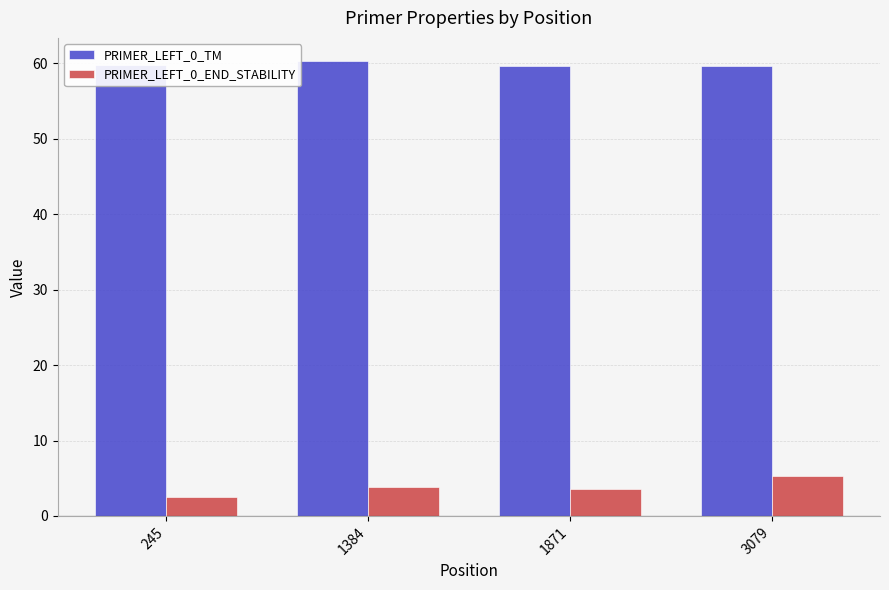

The value of PRIMER_LEFT_0_TM at 1384 is 60.3. True or false?

True